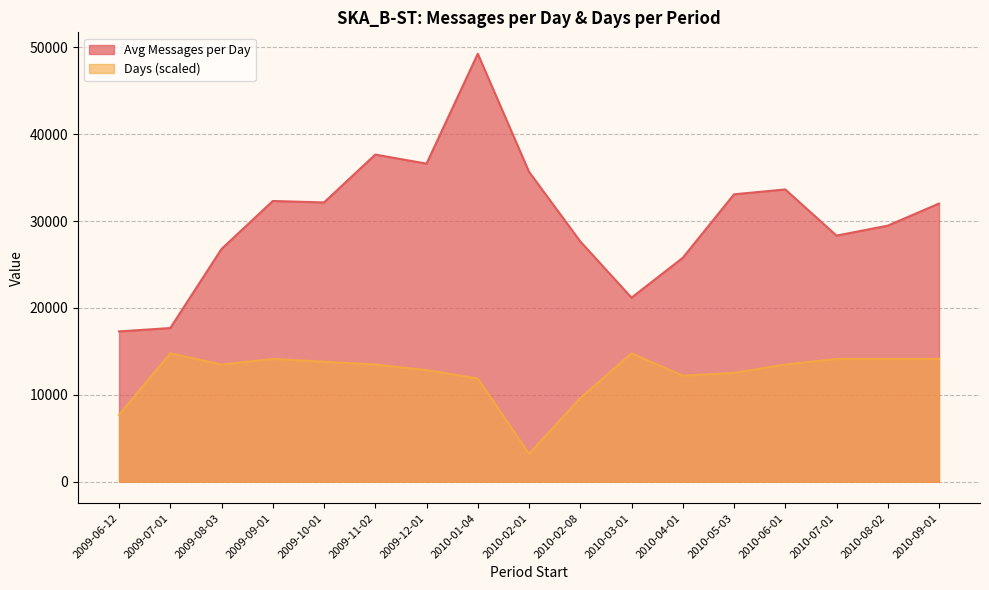

Which series has the widest spread of values?

Avg Messages per Day